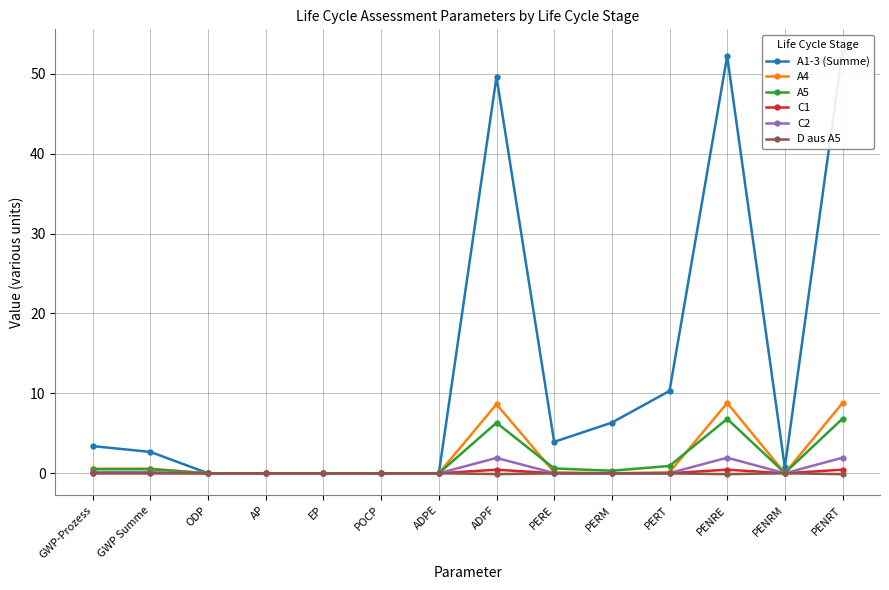

True or false: A5 and A4 cross at least once.

True